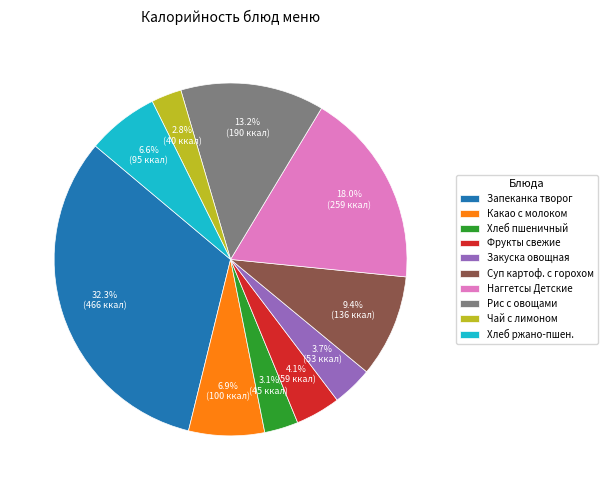

To the nearest percent, what is the combined percentage of Закуска овощная and Какао с молоком?

11%